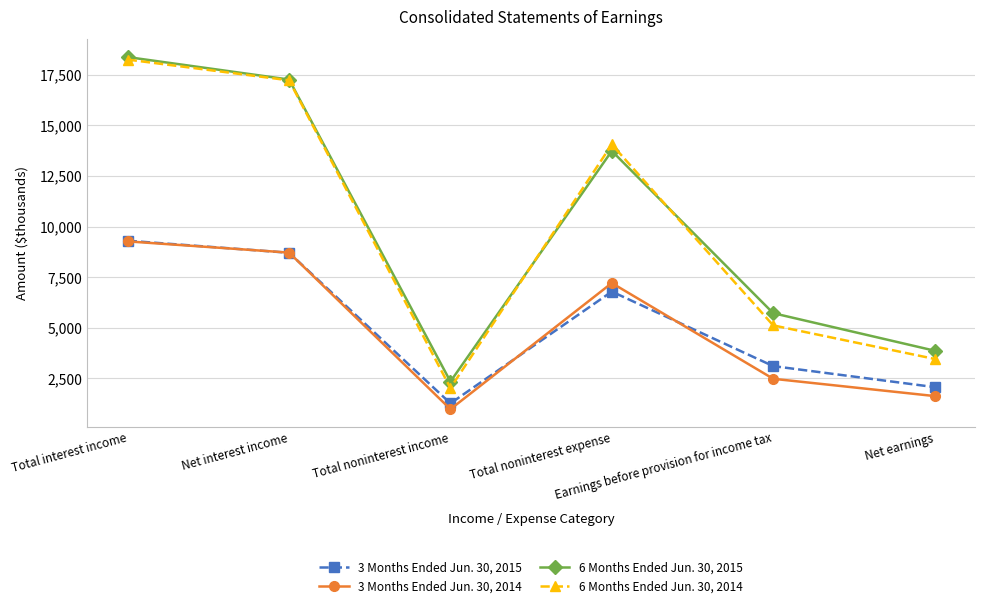

What is the label of the 1st point from the right?

Net earnings